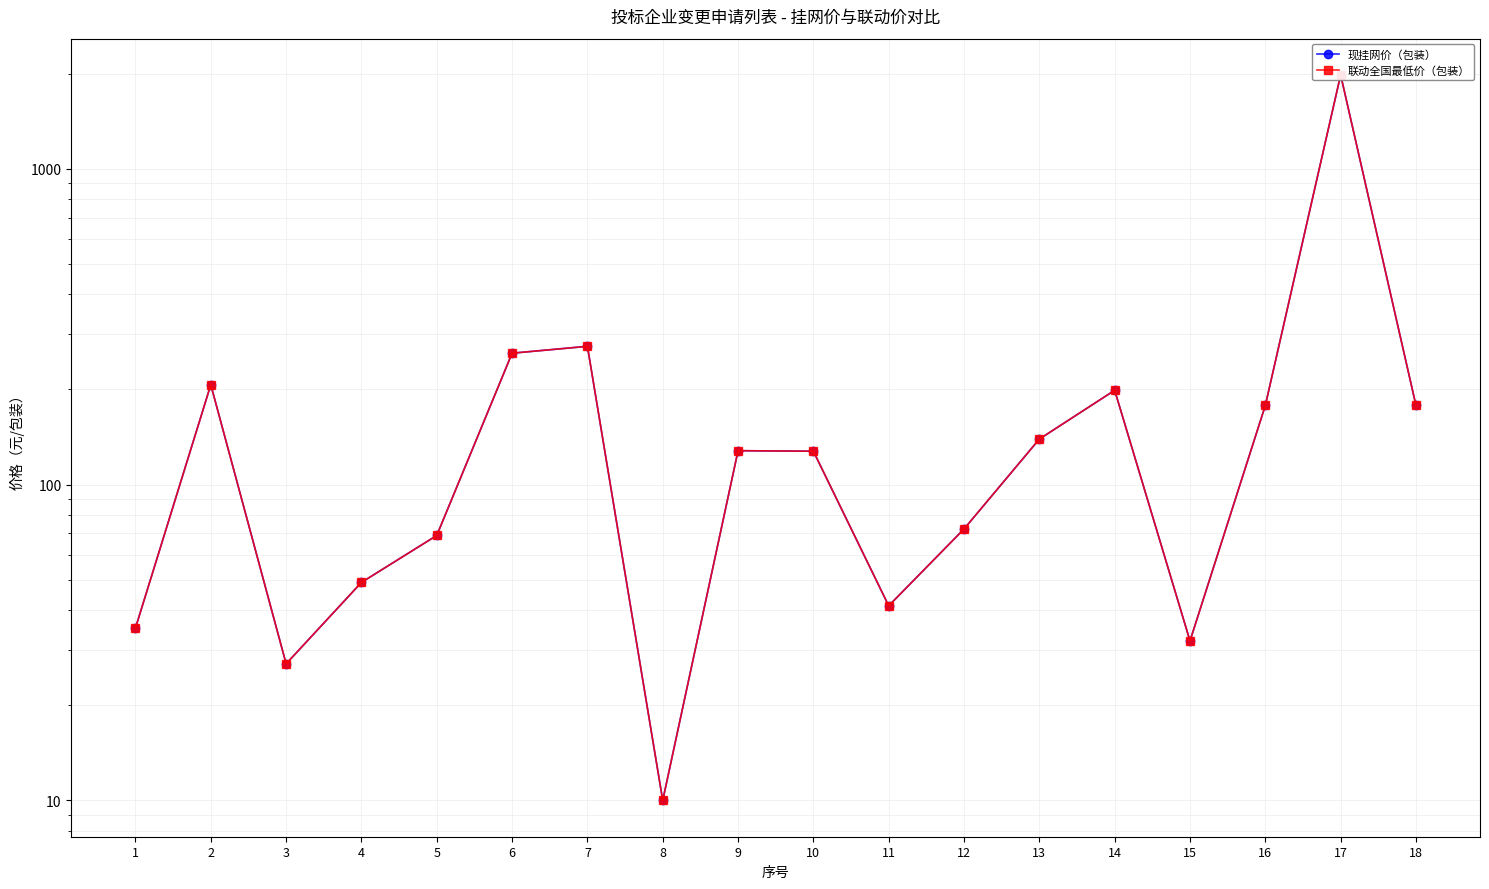

True or false: 现挂网价（包装） and 联动全国最低价（包装） intersect in this chart.

False